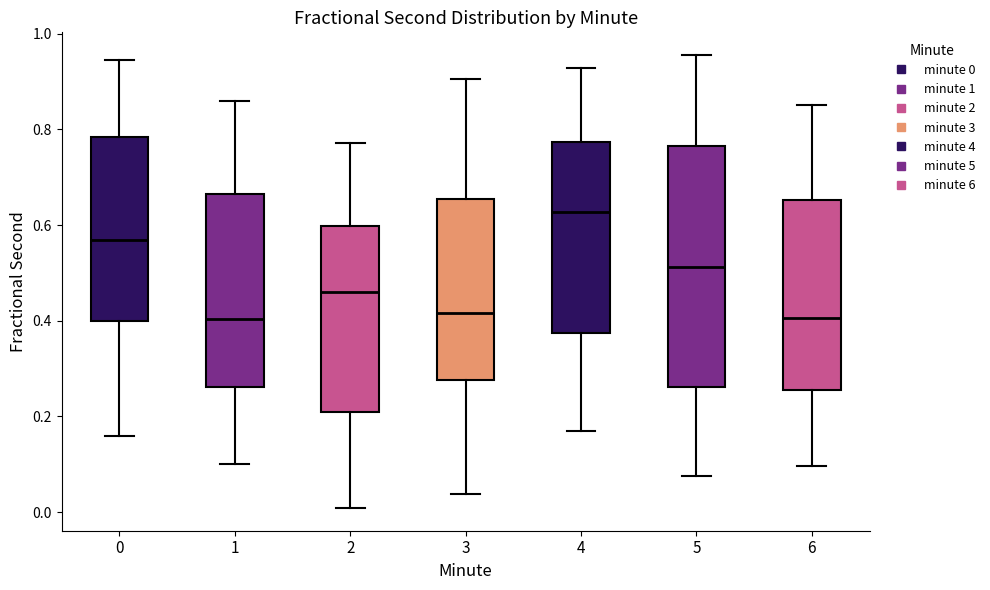

Reading left to right, transcribe this box plot: for each box, give where its median line is, the range the box spans, and where its two whiskers end, as read against the y-axis. The values are not printed on the chart, so give them approximately, as read against the axis.

0: median 0.56, box 0.40 to 0.78, whiskers 0.16 to 0.94
1: median 0.40, box 0.26 to 0.66, whiskers 0.10 to 0.86
2: median 0.46, box 0.20 to 0.60, whiskers 0.00 to 0.78
3: median 0.42, box 0.28 to 0.66, whiskers 0.04 to 0.90
4: median 0.62, box 0.38 to 0.78, whiskers 0.18 to 0.92
5: median 0.52, box 0.26 to 0.76, whiskers 0.08 to 0.96
6: median 0.40, box 0.26 to 0.66, whiskers 0.10 to 0.86